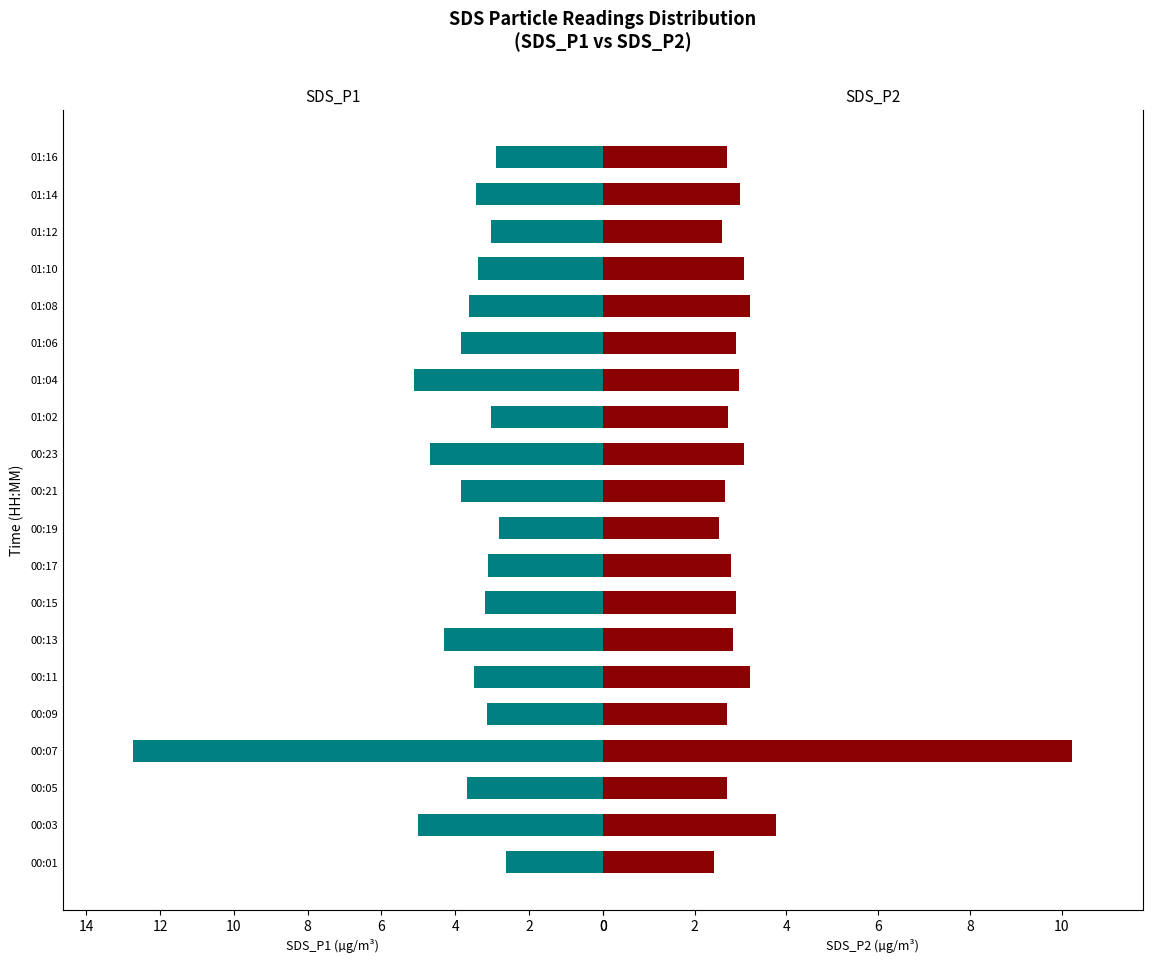

What is the average value of the SDS_P2 series?

3.2